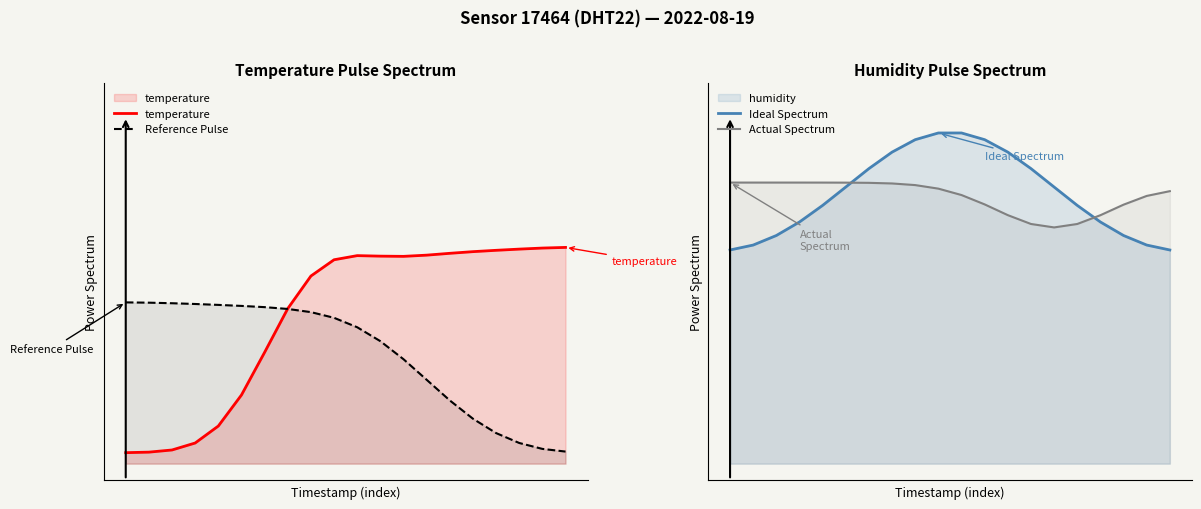

Does the chart have visible grid lines?

No